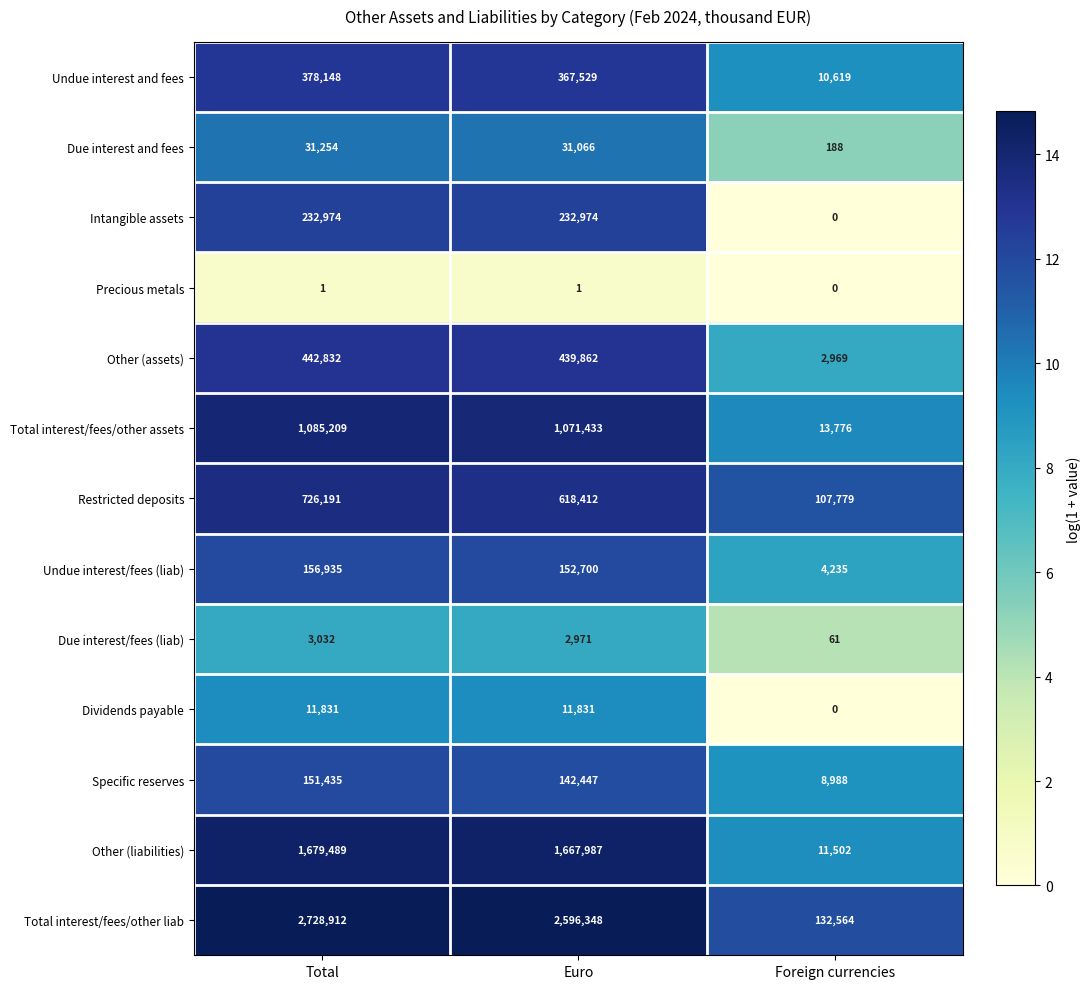

At which label does Due interest and fees reach its minimum?

Foreign currencies